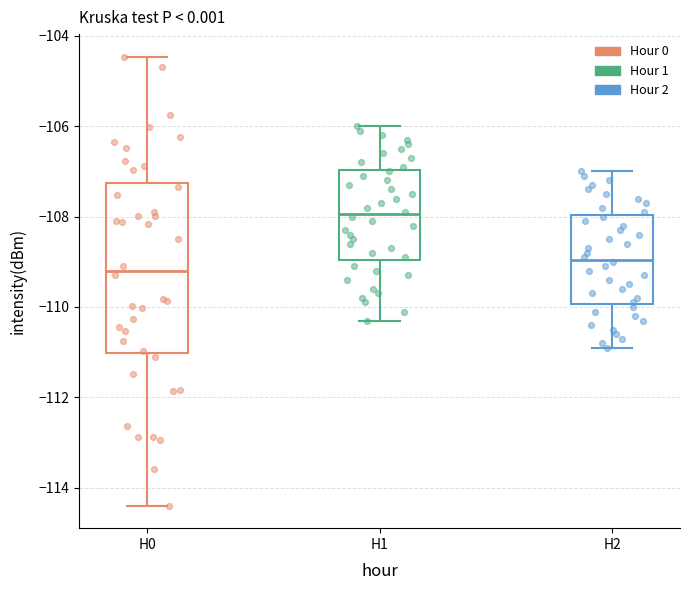

Where is the lower edge of the box for H2 on the y-axis? The values are not printed on the chart, so give them approximately, as read against the axis.

-110.0